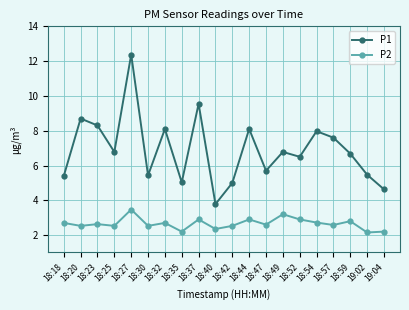

What is the sum of all P1 values?

137.9